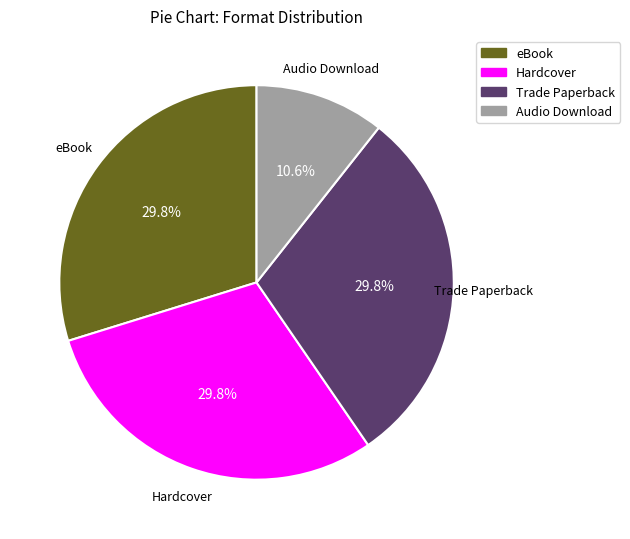

How many segments does this pie chart have?

4